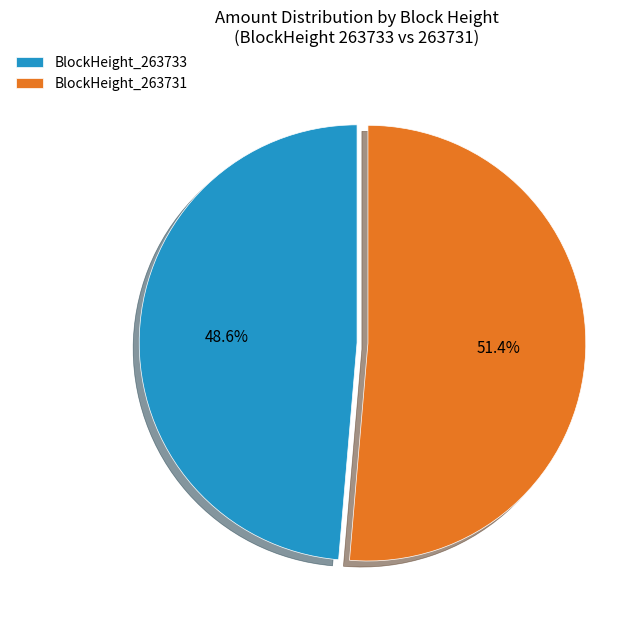

What is the smallest slice in the pie chart?

BlockHeight_263733